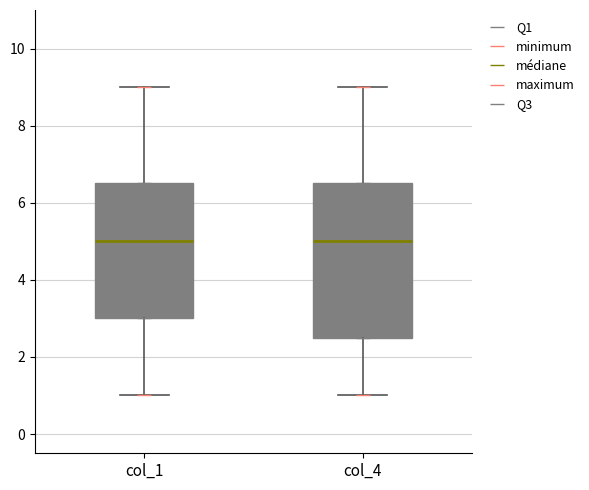

Reading left to right, transcribe this box plot: for each box, give where its median line is, the range the box spans, and where its two whiskers end, as read against the y-axis. The values are not printed on the chart, so give them approximately, as read against the axis.

col_1: median 5.0, box 3.0 to 6.6, whiskers 1.0 to 9.0
col_4: median 5.0, box 2.6 to 6.6, whiskers 1.0 to 9.0